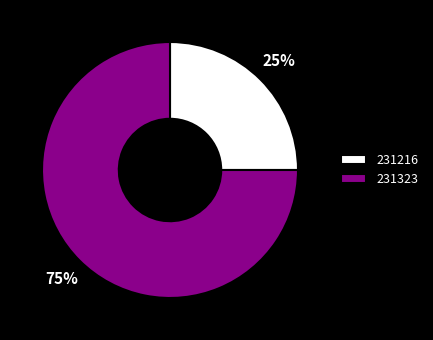

Which slice is the smallest?

231216